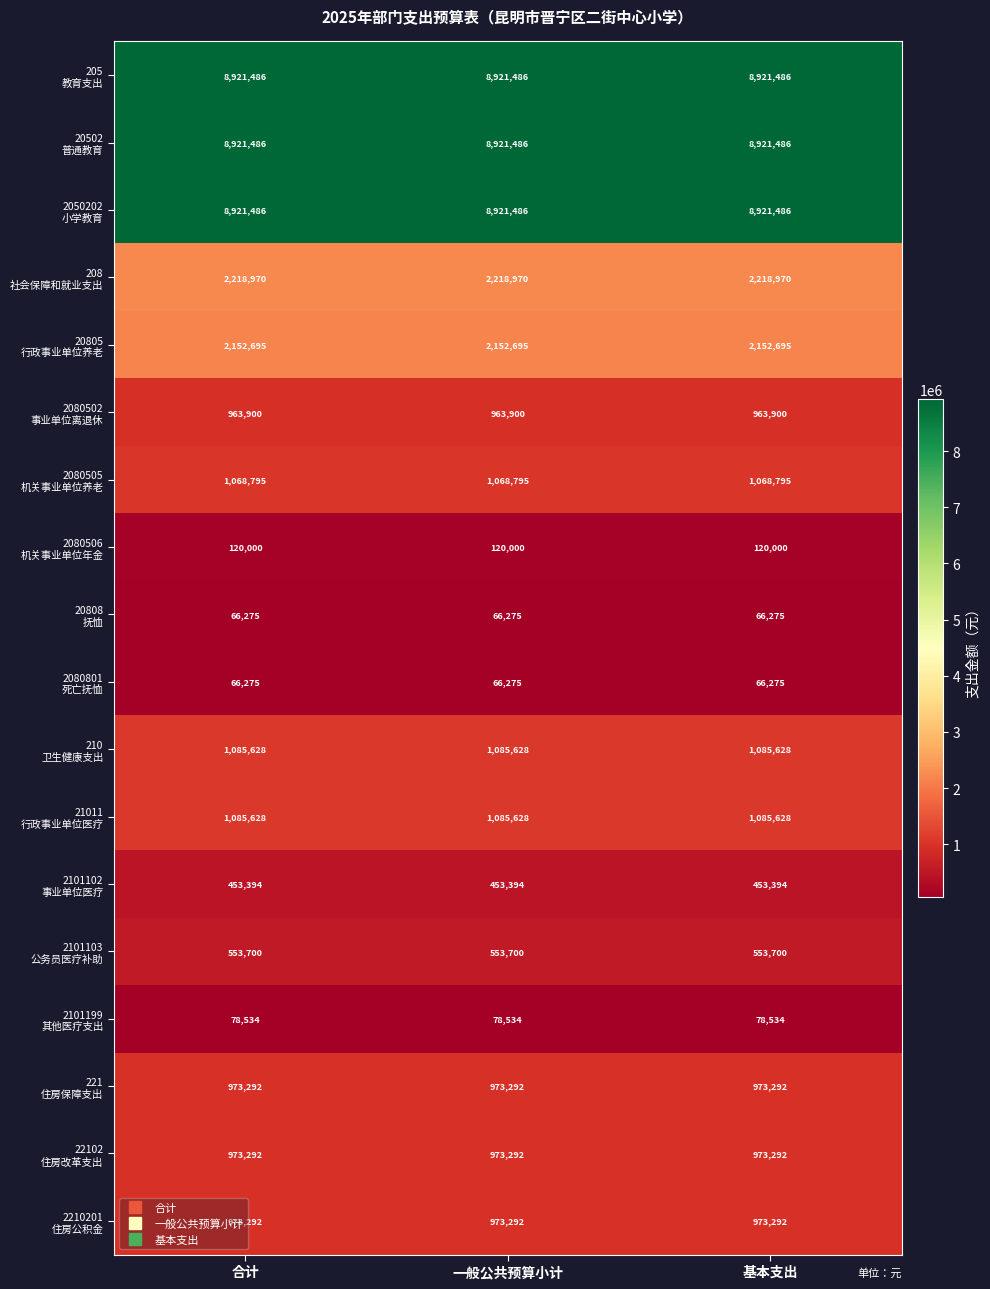

At how many categories does at least one series exceed 1376721?

3